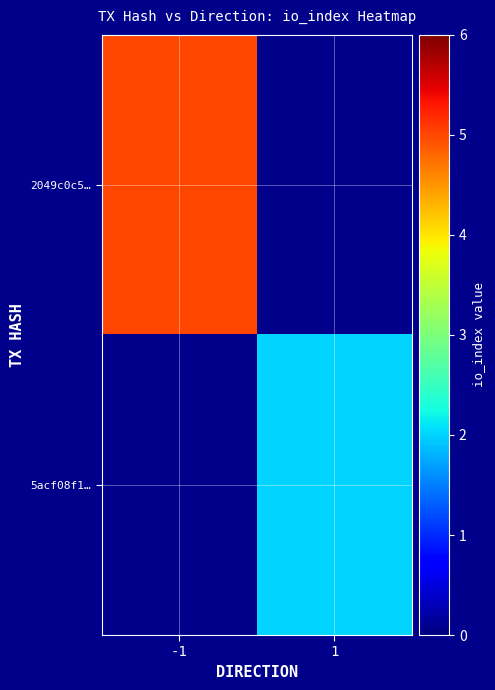

True or false: 5acf08f1… has a value of 2.0 at 1.

True